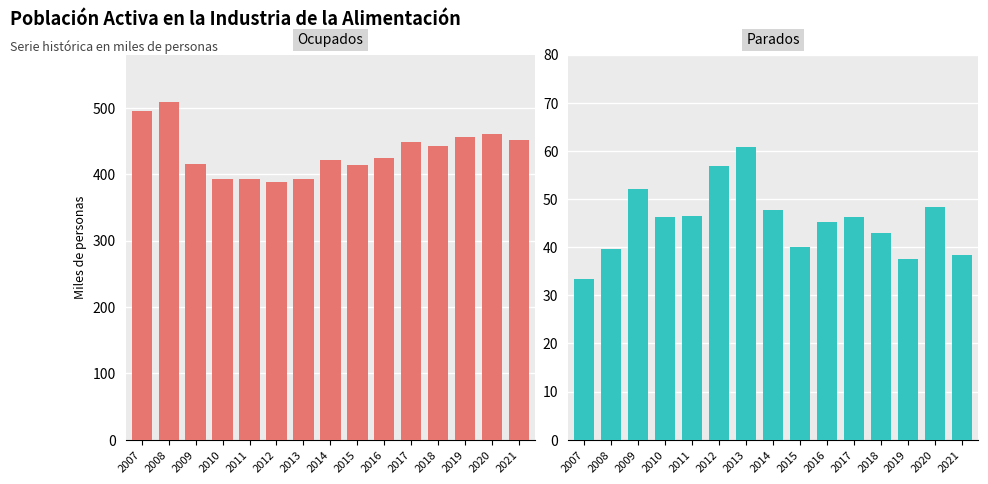

What are all the series names shown in the legend?

Ocupados, Parados